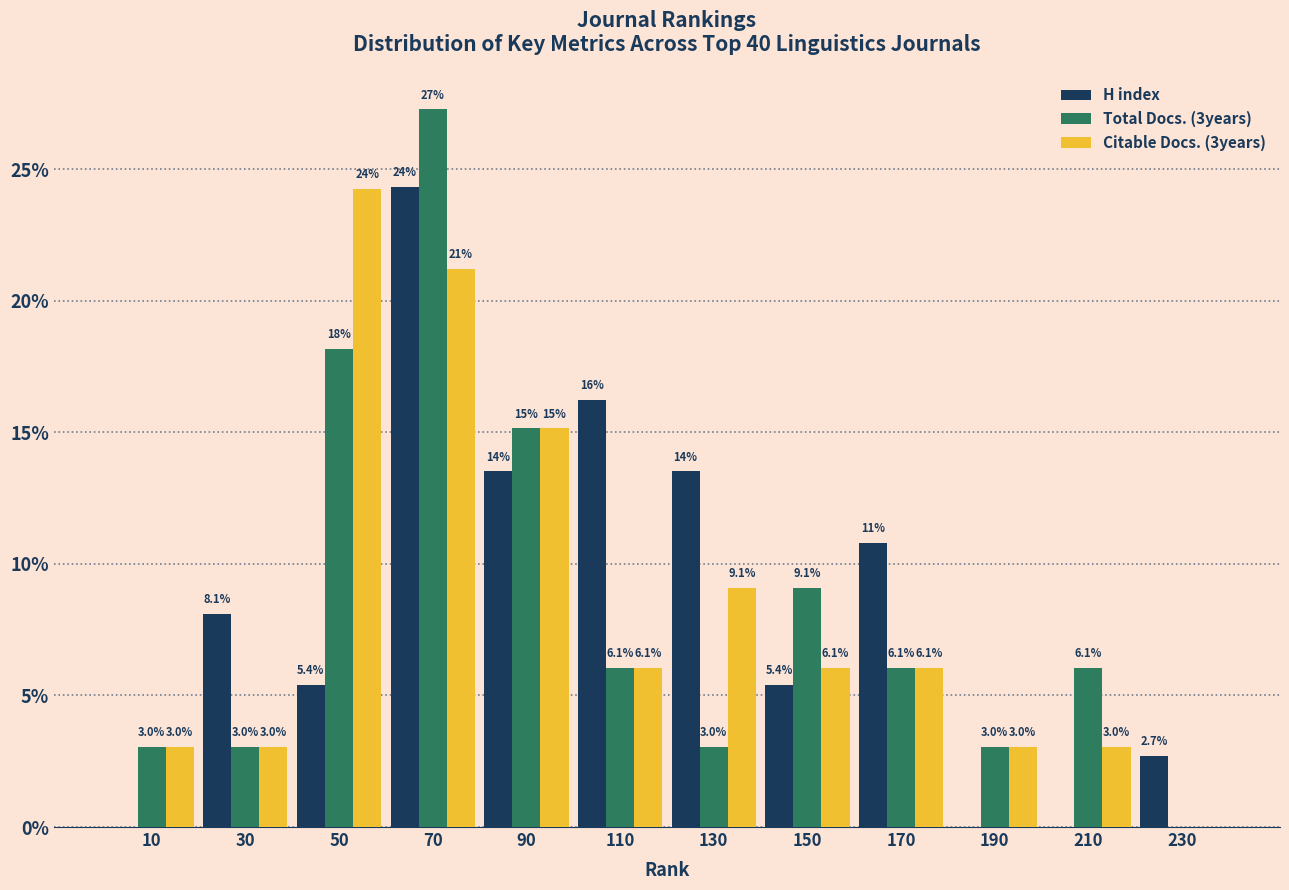

In the Citable Docs. (3years) series, which range on the x-axis has the tallest bar?

40 to 60